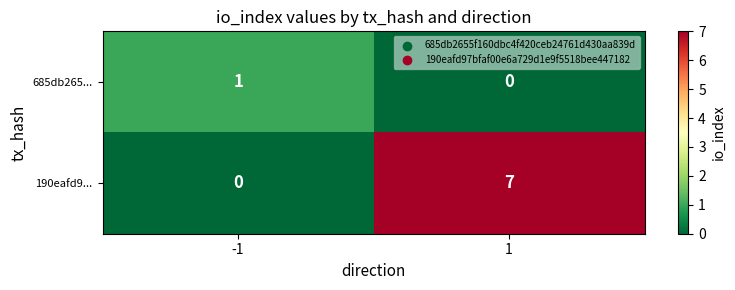

What is the sum of all 190eafd9... values?

7